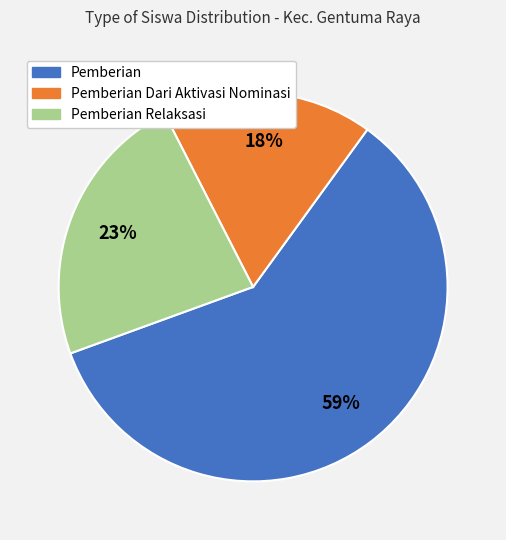

Does any single category account for the majority?

Yes